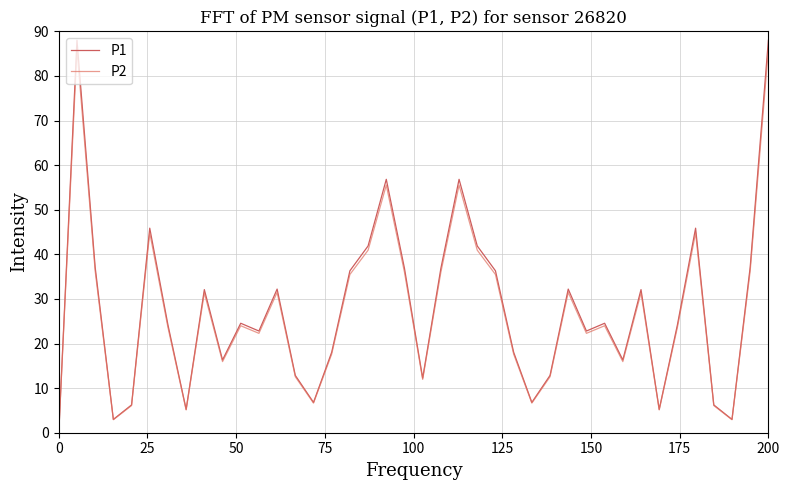

What is the sum of all P2 values?

1081.3